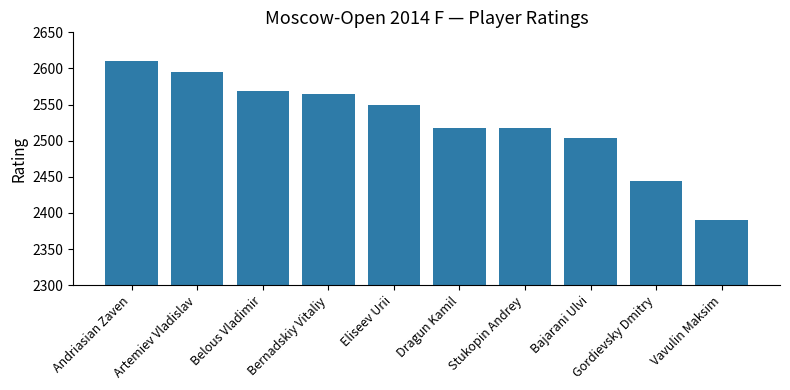

What is the change in value from Artemiev Vladislav to Vavulin Maksim?

-205